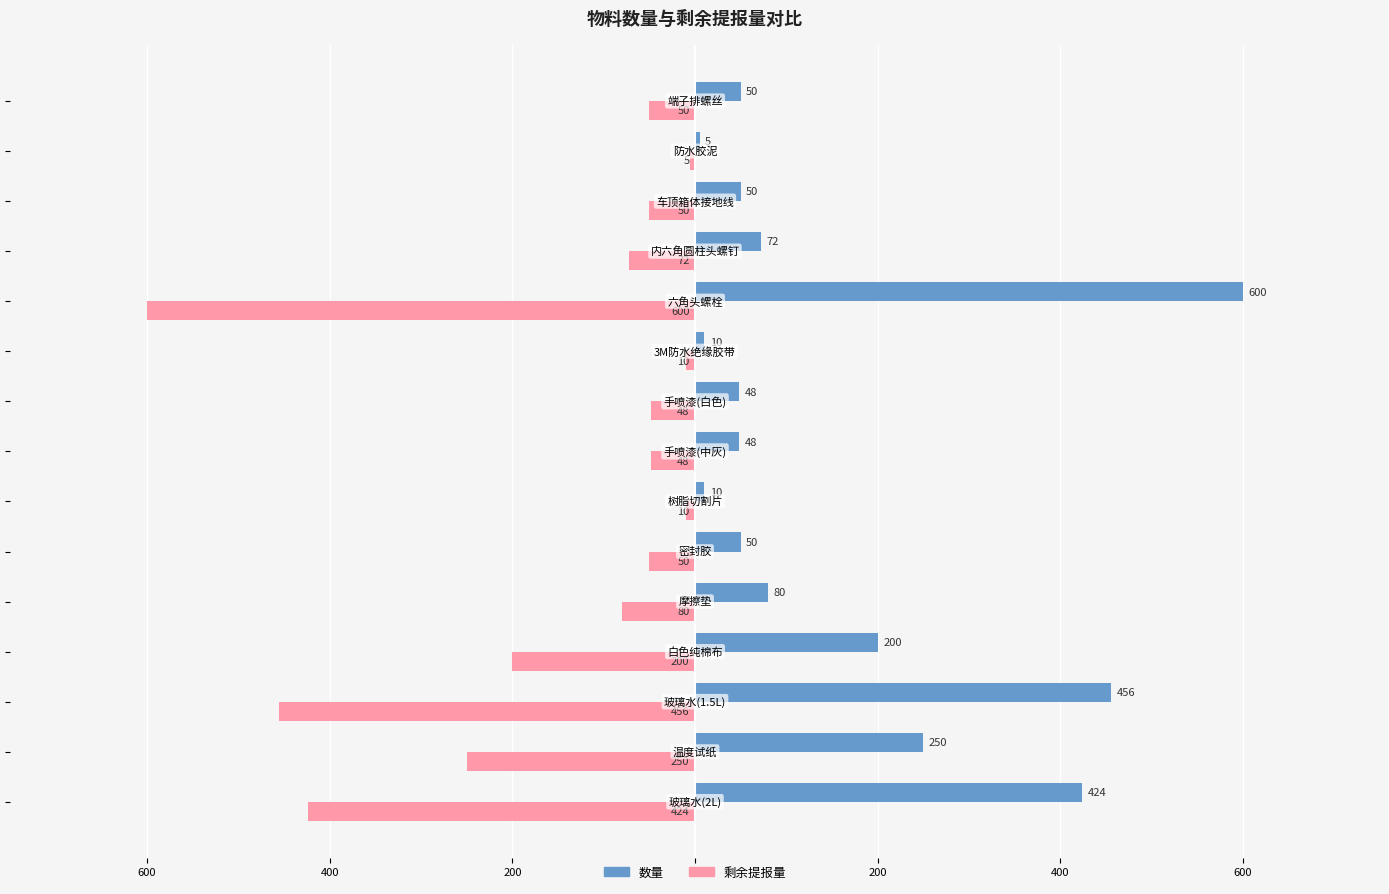

Rank the series by their maximum value, from highest to lowest.

数量, 剩余提报量